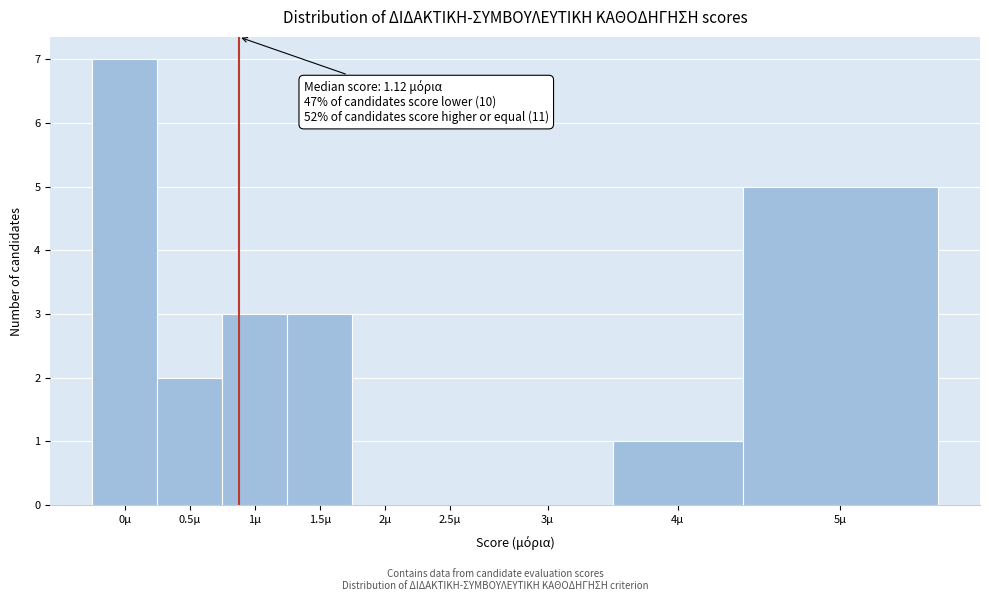

Reading left to right, extract all data points from this chart.

0μ=7	0.5μ=2	1μ=3	1.5μ=3	2μ=0	2.5μ=0	3μ=0	4μ=1	5μ=5